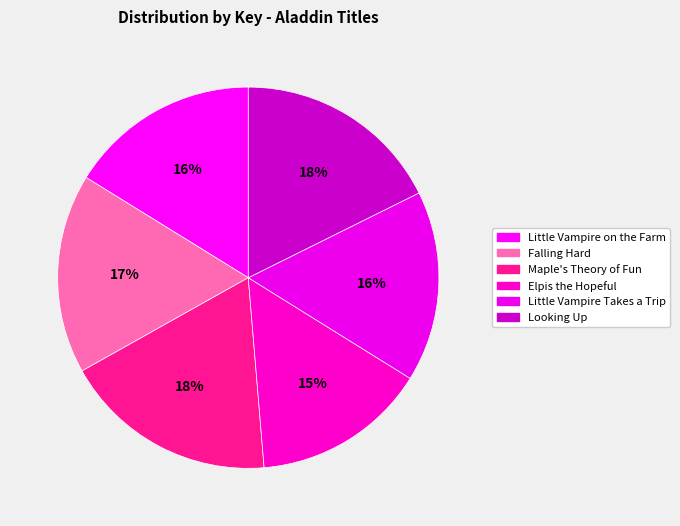

Count the number of slices in the pie.

6